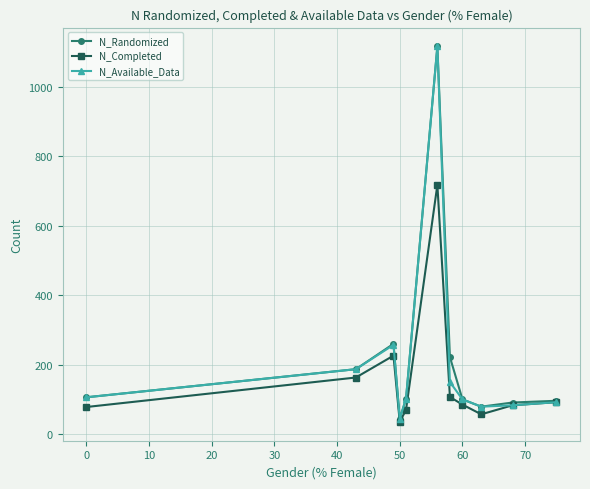

What is the sum of all N_Available_Data values?

2317